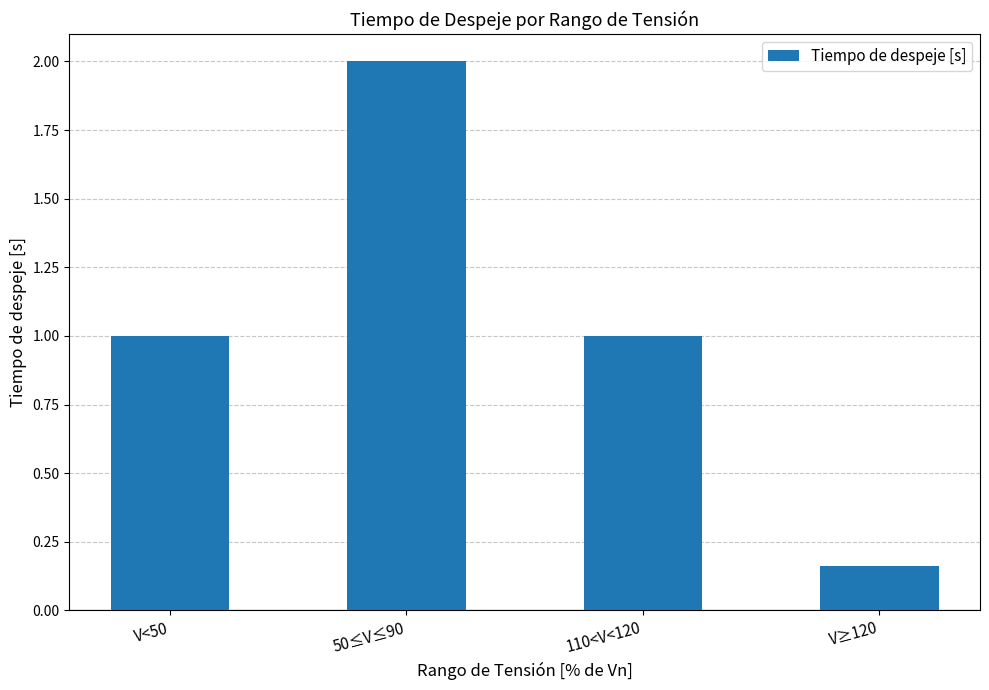

What is the label of the 4th bar from the right?

V<50